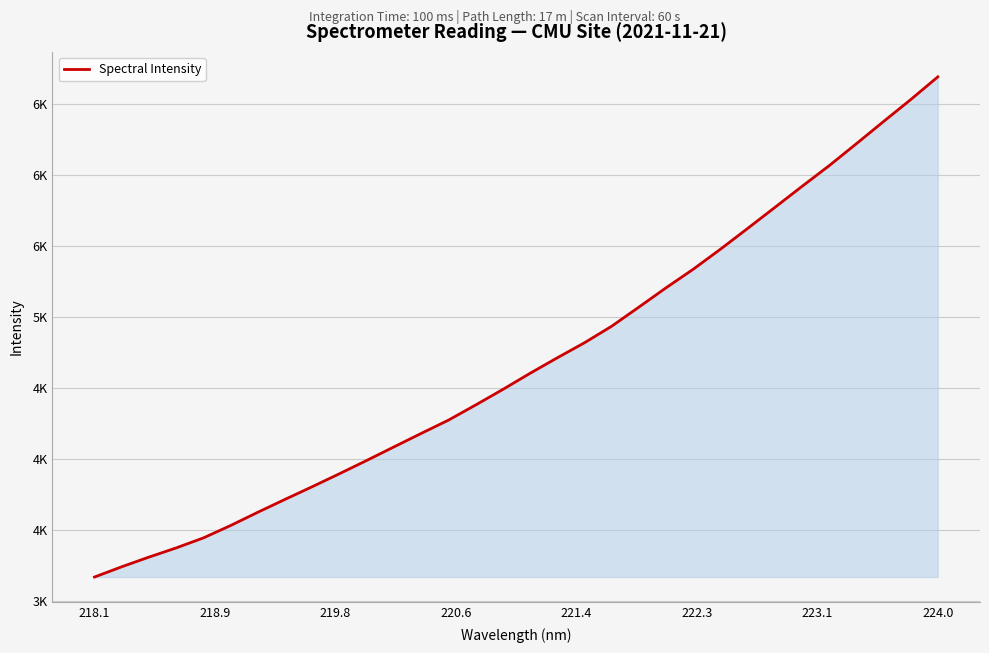

Which label corresponds to the smallest value in the chart?

218.1